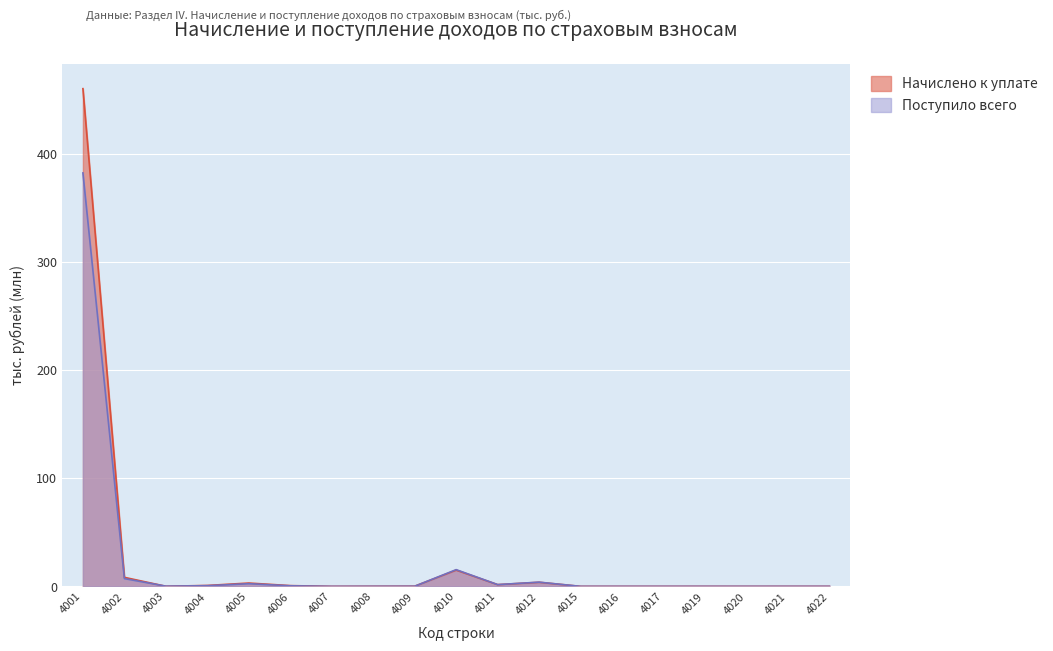

True or false: Поступило всего has a value of 0.0 at 4017.

False